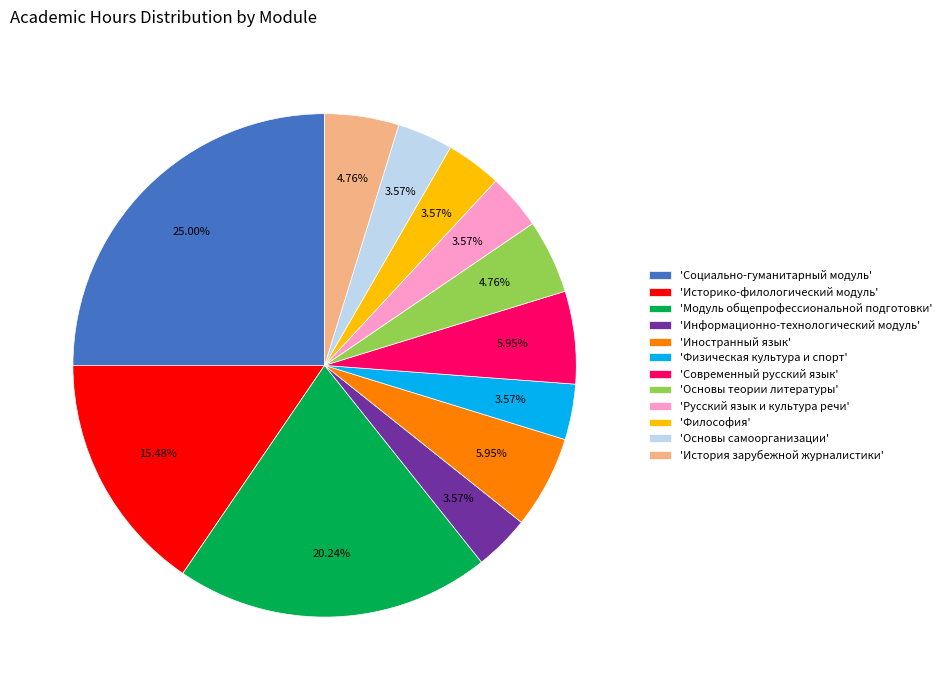

Combined, do 'Основы теории литературы' and 'Физическая культура и спорт' account for over 50%?

No